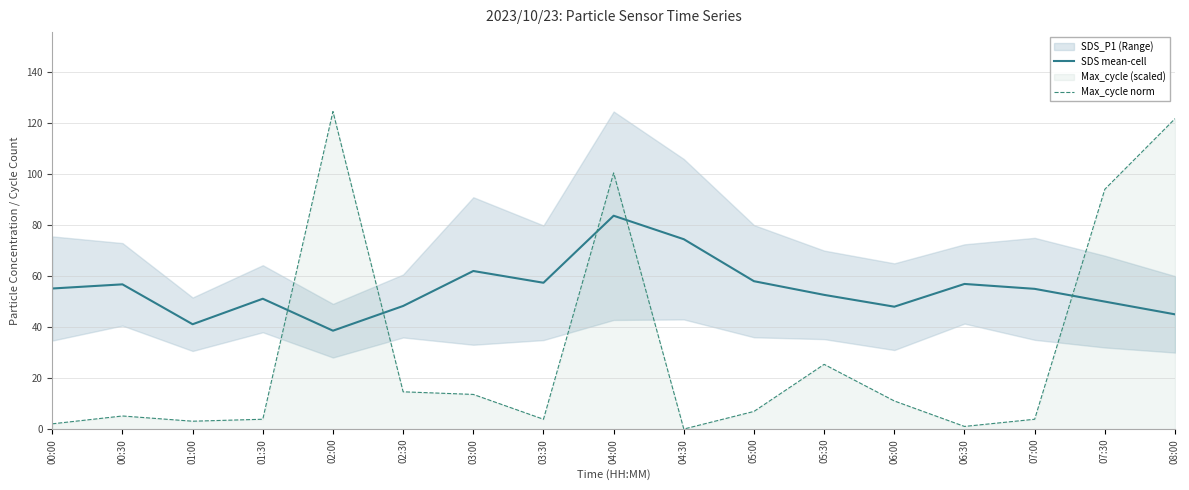

What is the difference between the maximum and second lowest values in the SDS mean-cell series?

42.6